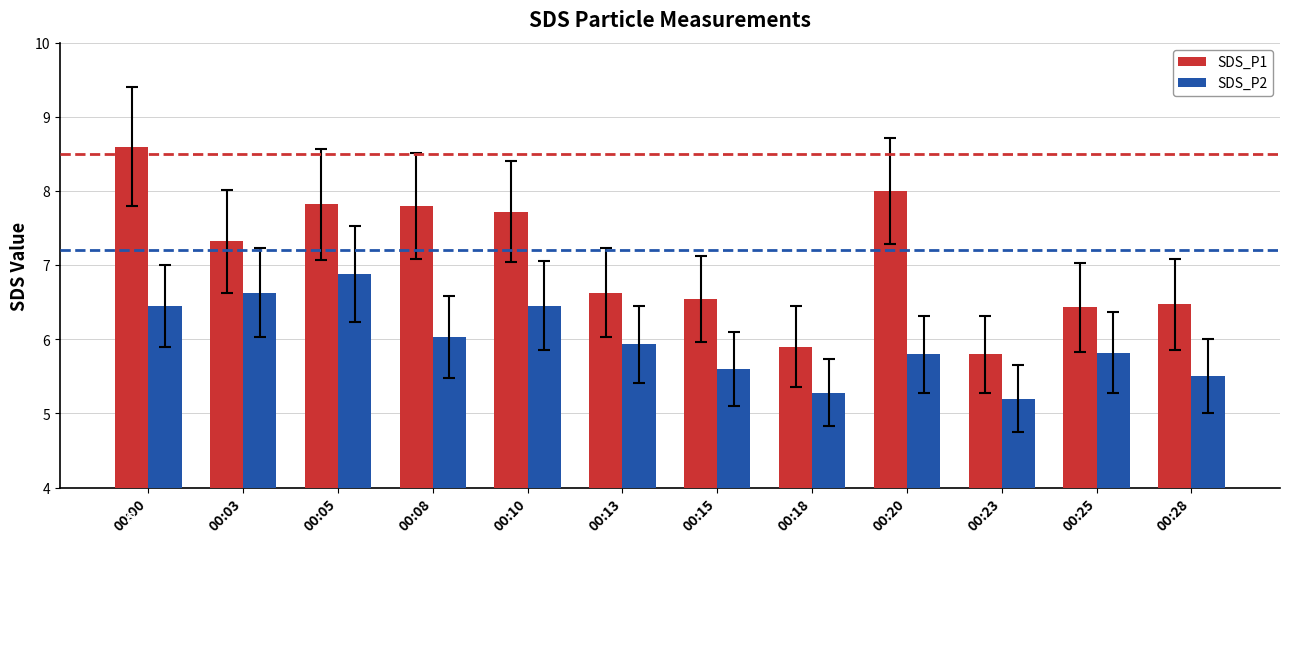

What is the difference between the second highest and second lowest values in the SDS_P1 series?

2.1